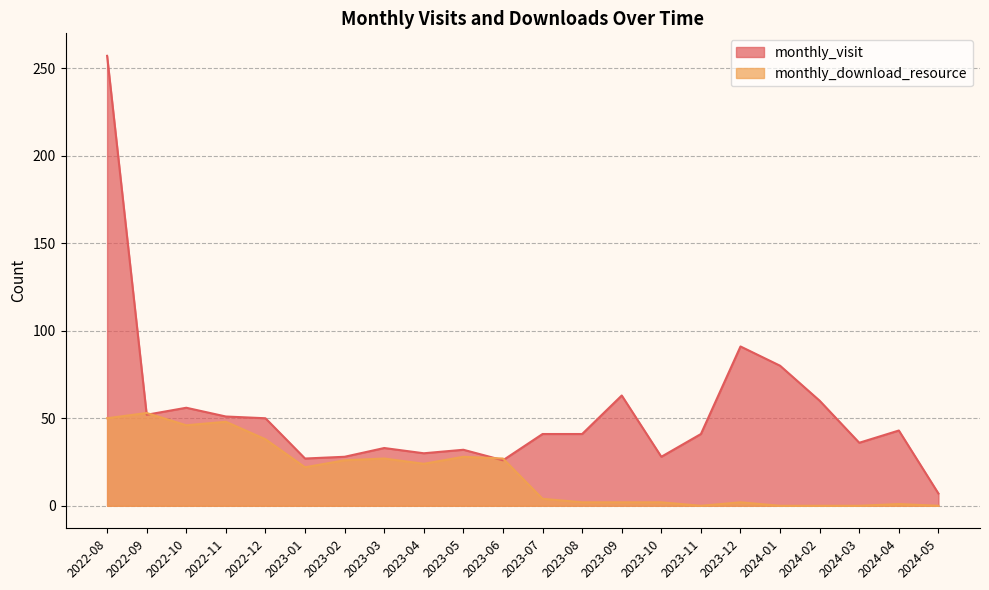

Is the value of monthly_download_resource at 2023-12 greater than the value of monthly_visit at 2023-06?

No